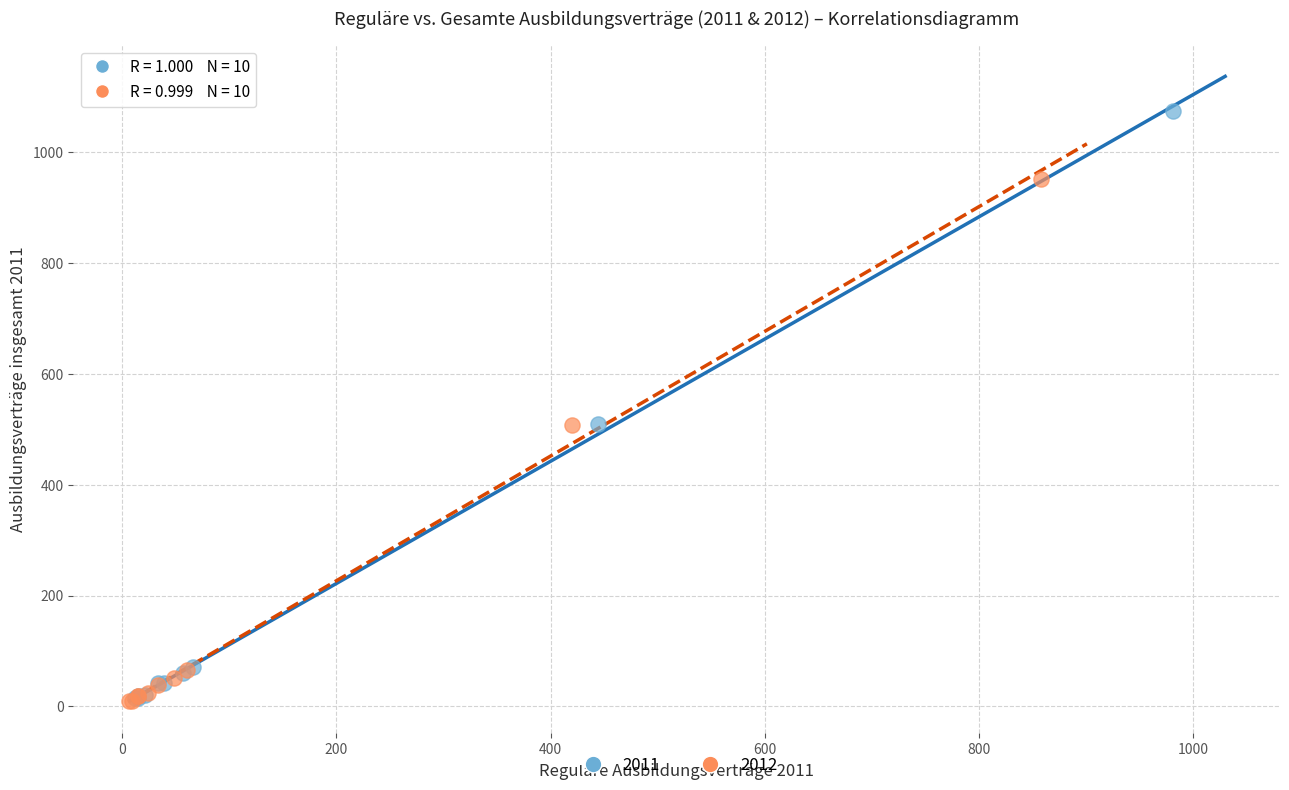

What are all the series names shown in the legend?

2011, 2012